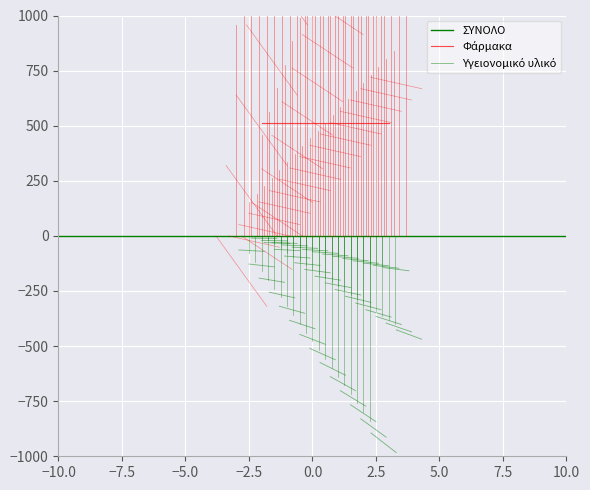

Which series has the widest spread of values?

ΣΥΝΟΛΟ